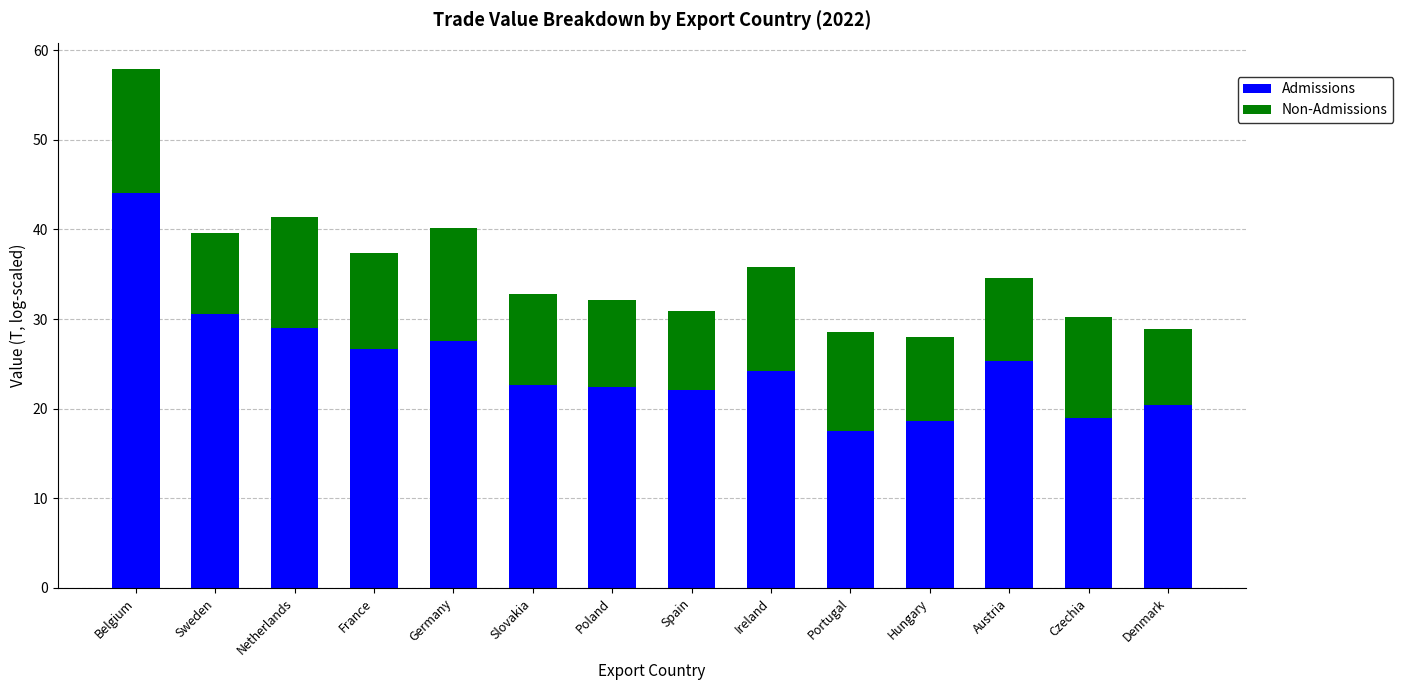

Which category has the lowest value in the Admissions series?

Portugal